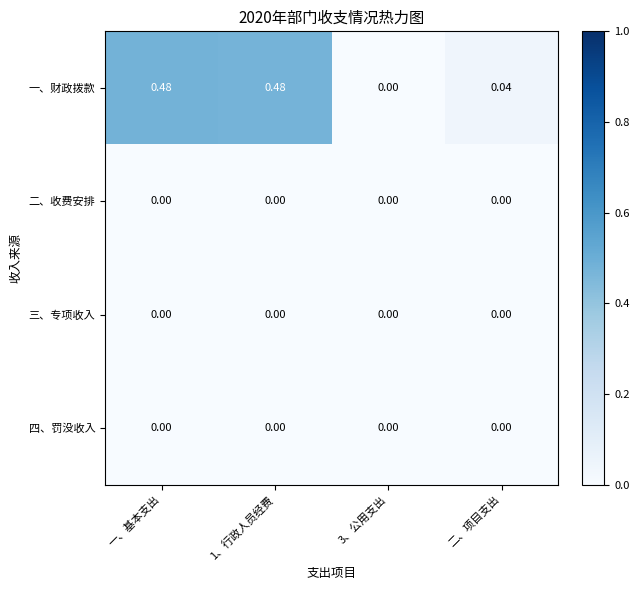

How many categories are shown in the chart?

4